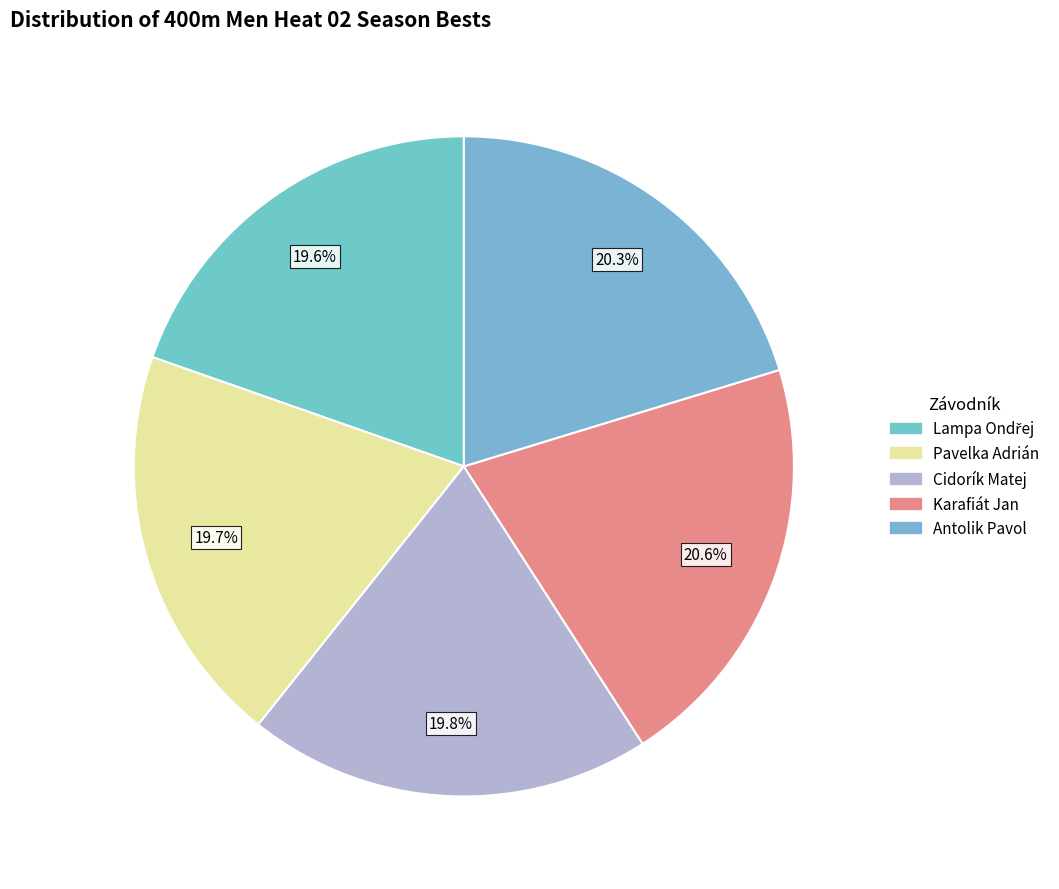

How many slices are in this pie chart?

5